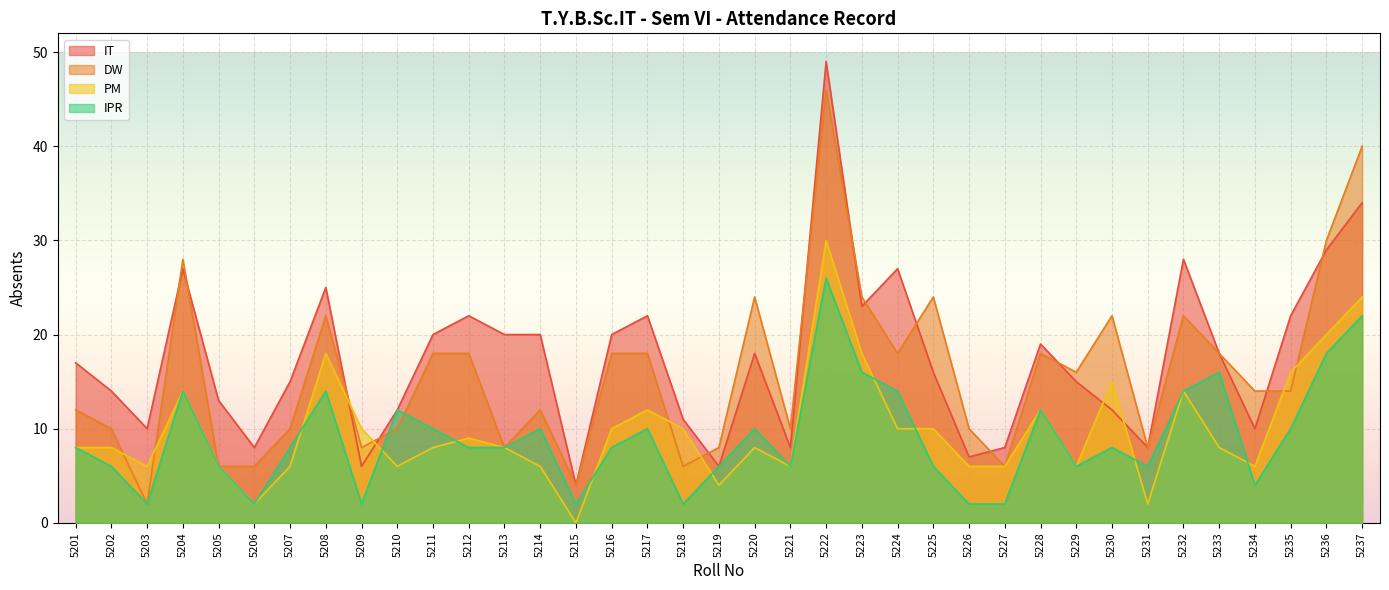

True or false: IT and IPR cross at least once.

False